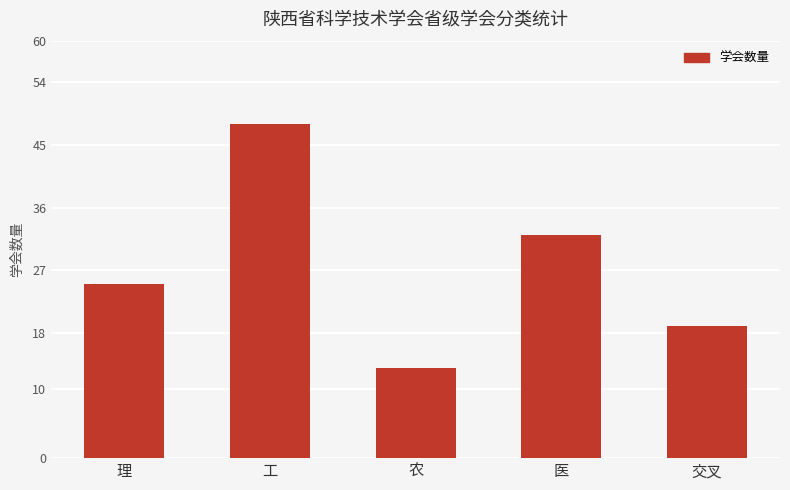

Rank the categories by value from lowest to highest.

农, 交叉, 理, 医, 工